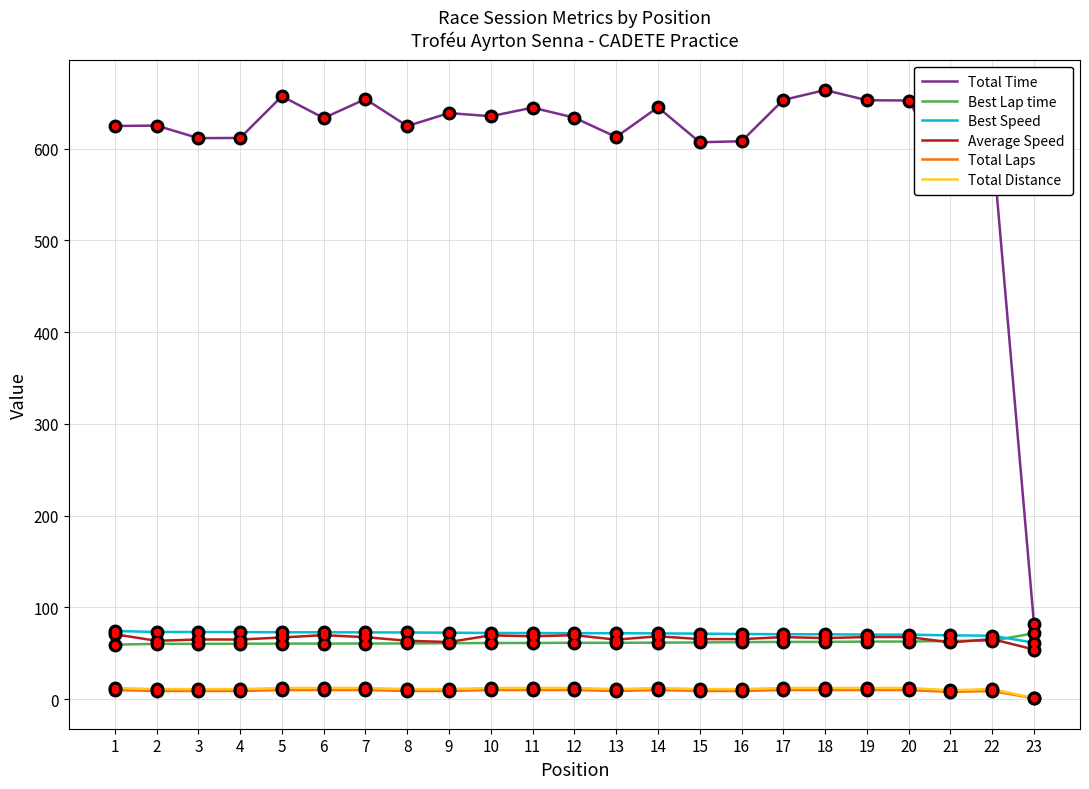

What is the greatest value displayed?

663.7